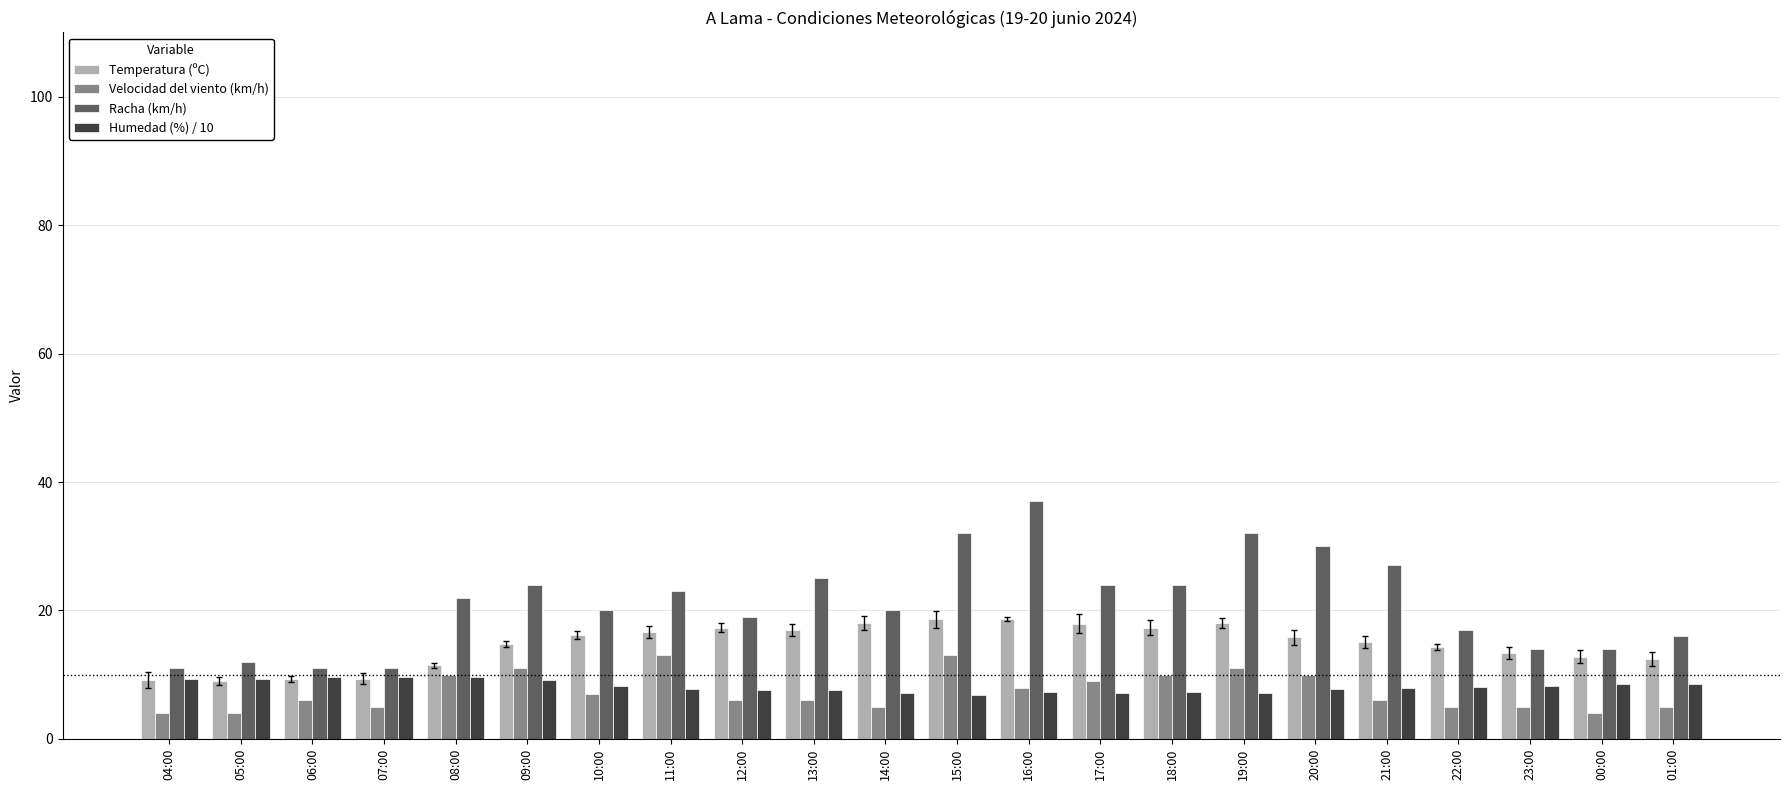

List the labels in order of Temperatura (ºC) value, smallest first.

05:00, 04:00, 06:00, 07:00, 08:00, 01:00, 00:00, 23:00, 22:00, 09:00, 21:00, 20:00, 10:00, 11:00, 13:00, 12:00, 18:00, 17:00, 14:00, 19:00, 15:00, 16:00